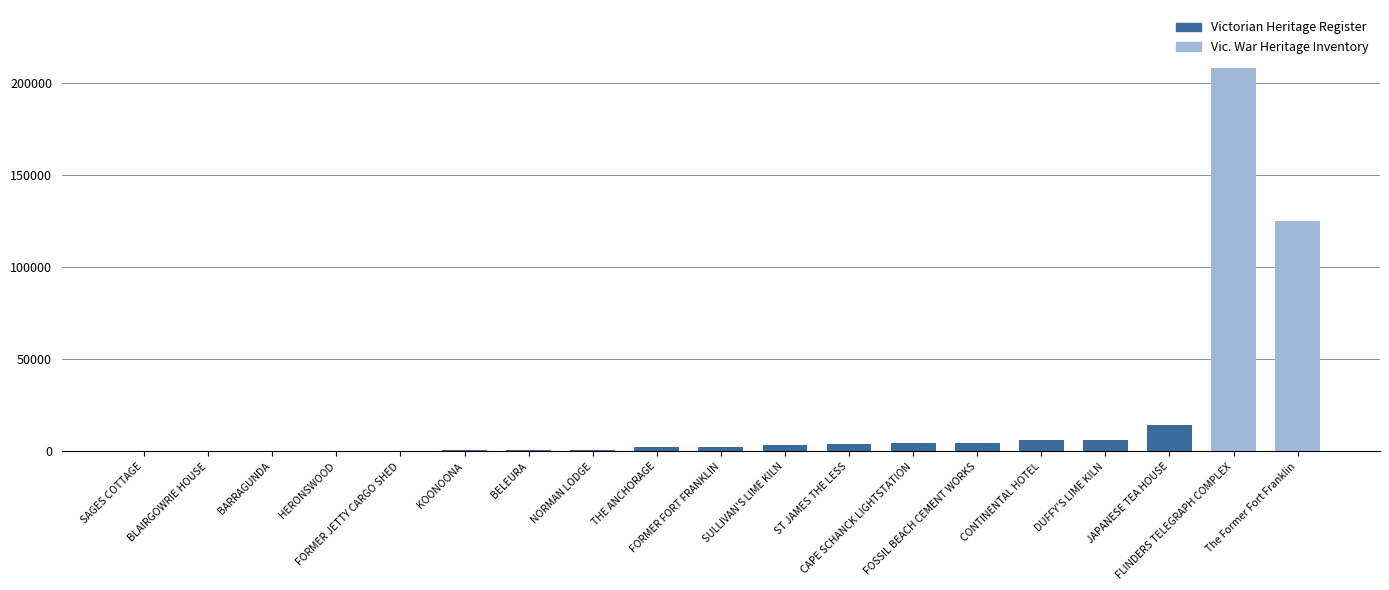

What is the sum of all values?

385238